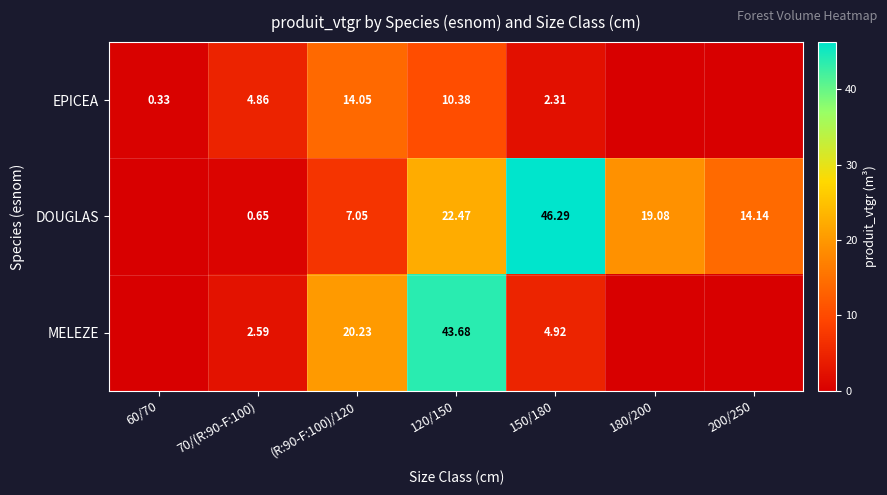

Which series changed the most between 70/(R:90-F:100) and (R:90-F:100)/120?

MELEZE